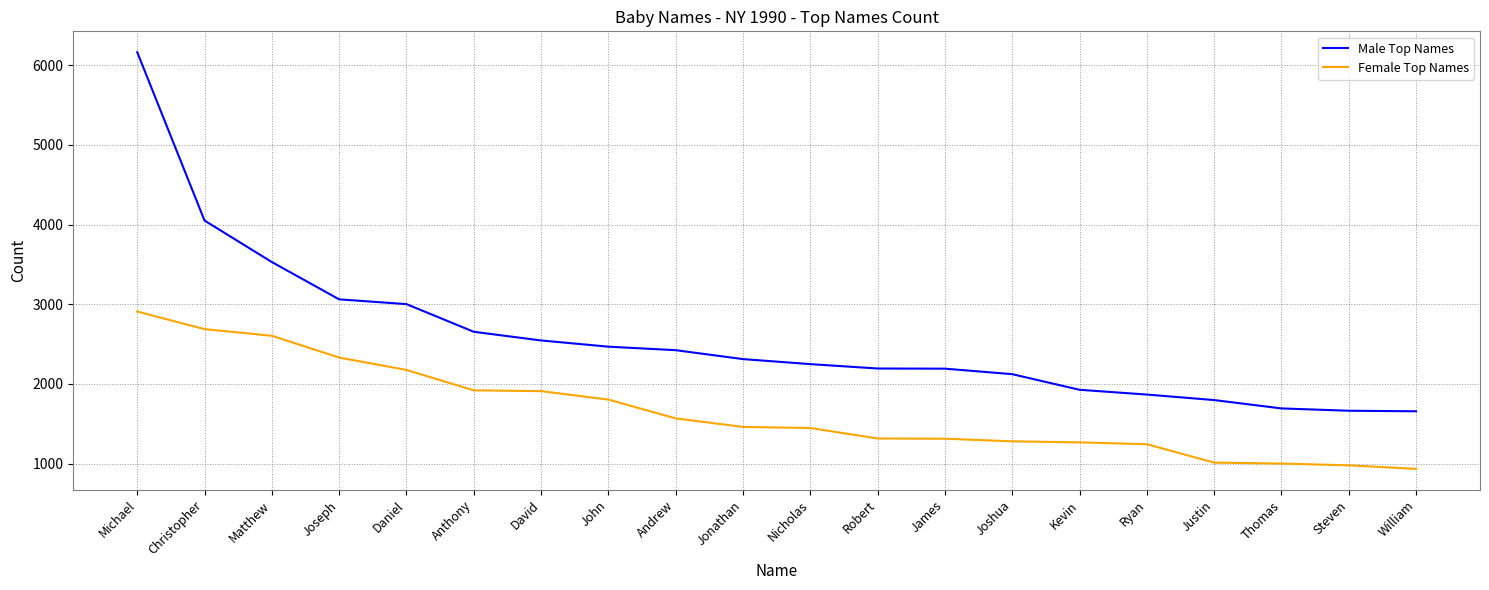

How many series are shown in this chart?

2